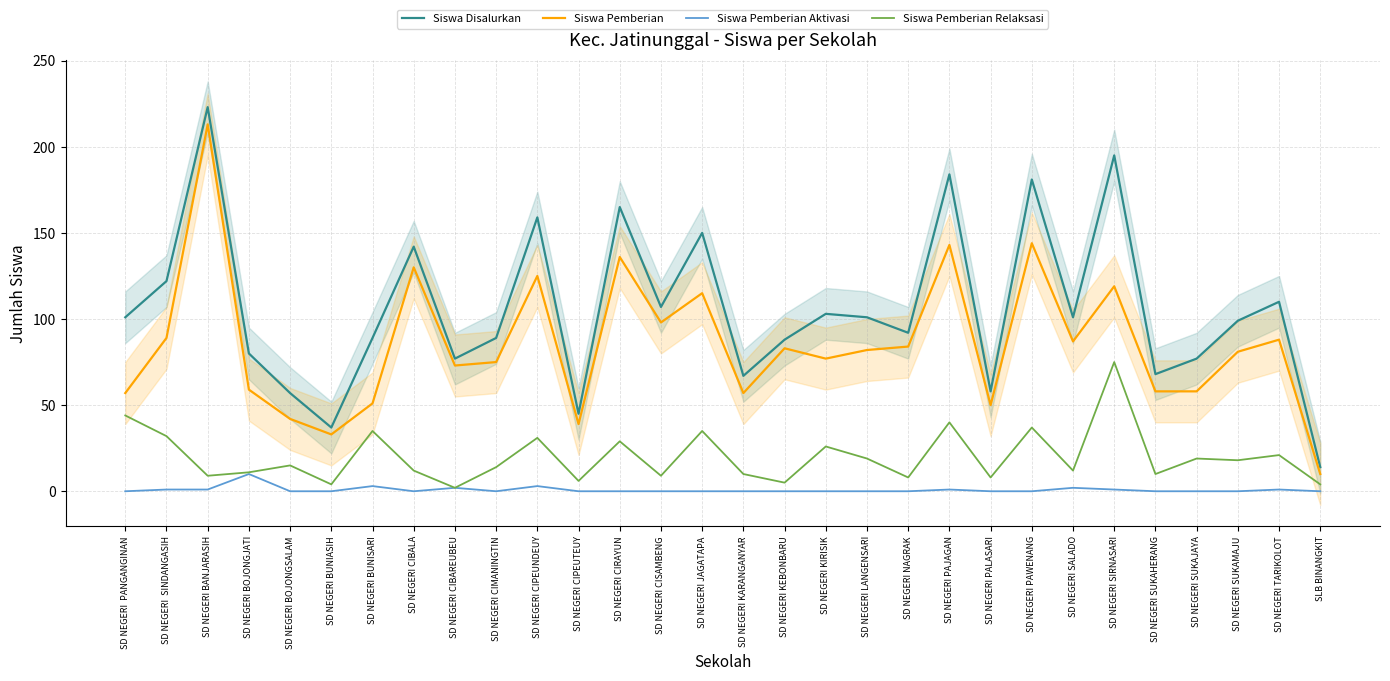

What are all the series names shown in the legend?

Siswa Disalurkan, Siswa Pemberian, Siswa Pemberian Aktivasi, Siswa Pemberian Relaksasi